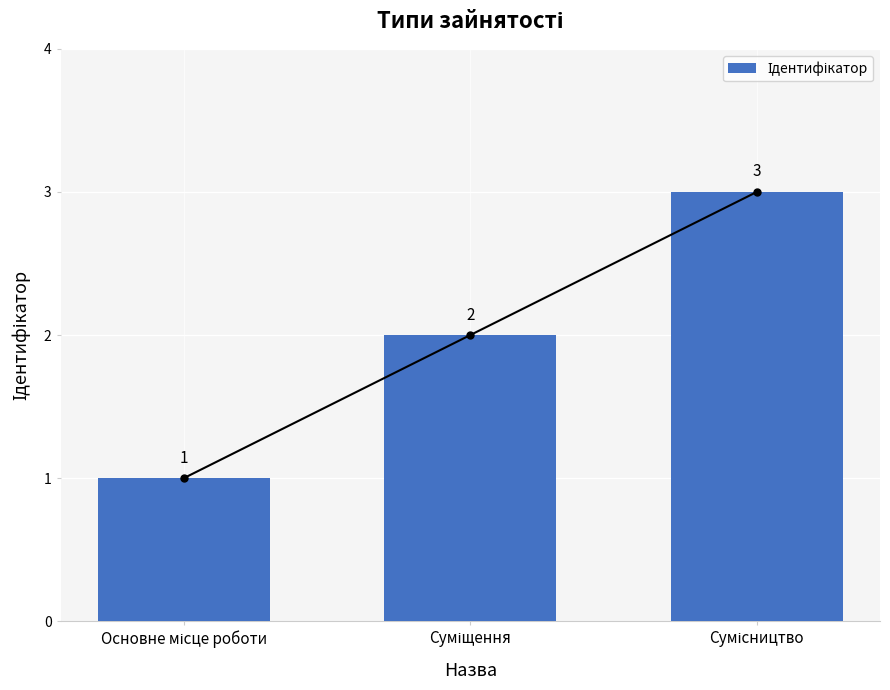

How many values are below 2?

1